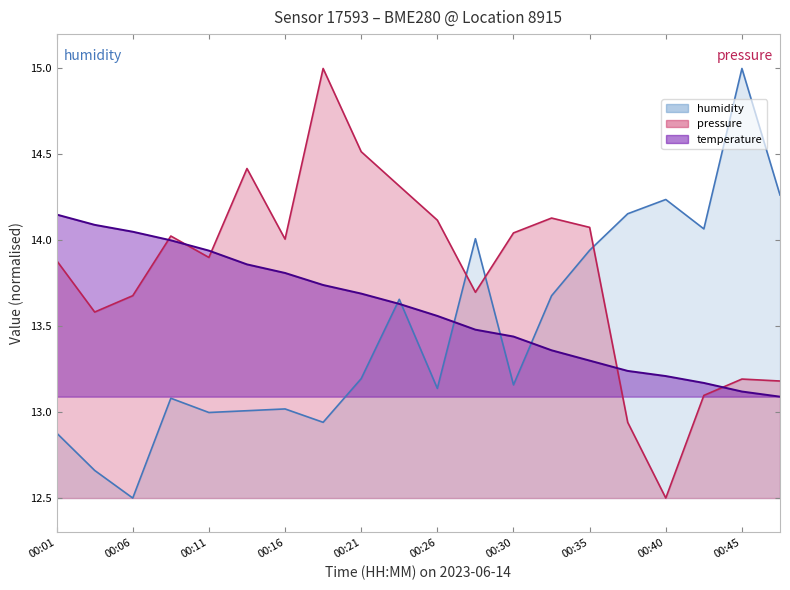

Which series has the widest spread of values?

humidity